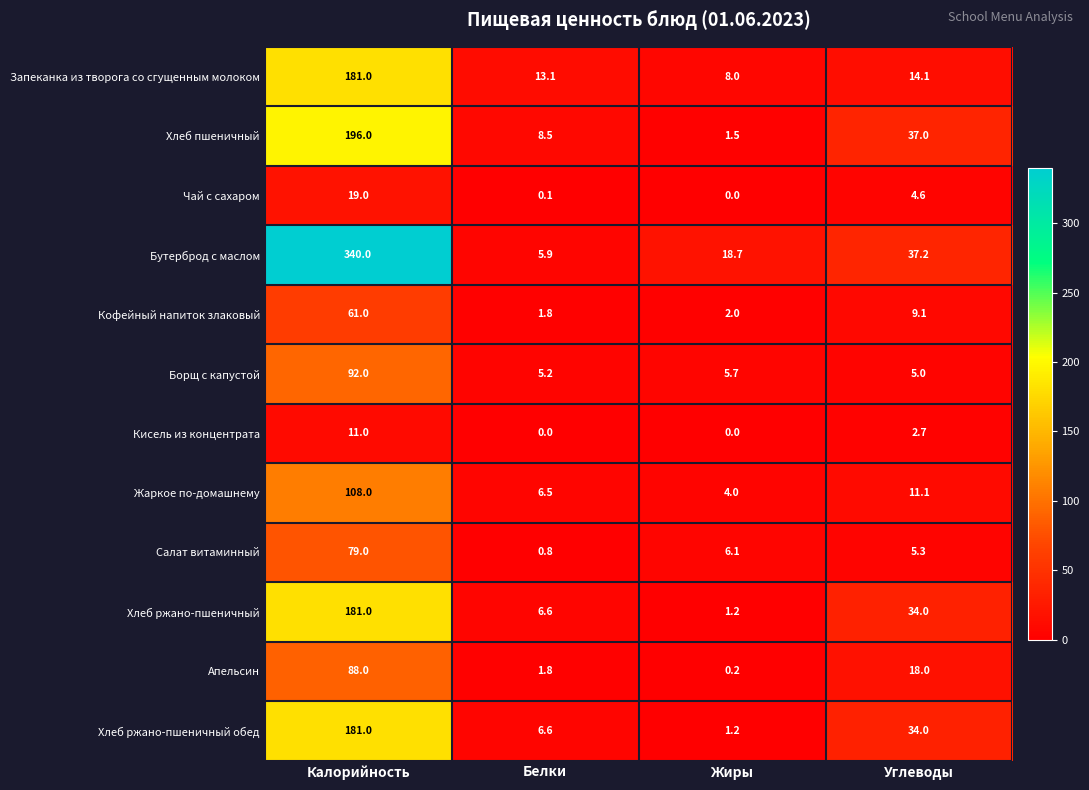

What is the approximate value of Хлеб ржано-пшеничный обед at Калорийность?

181.0